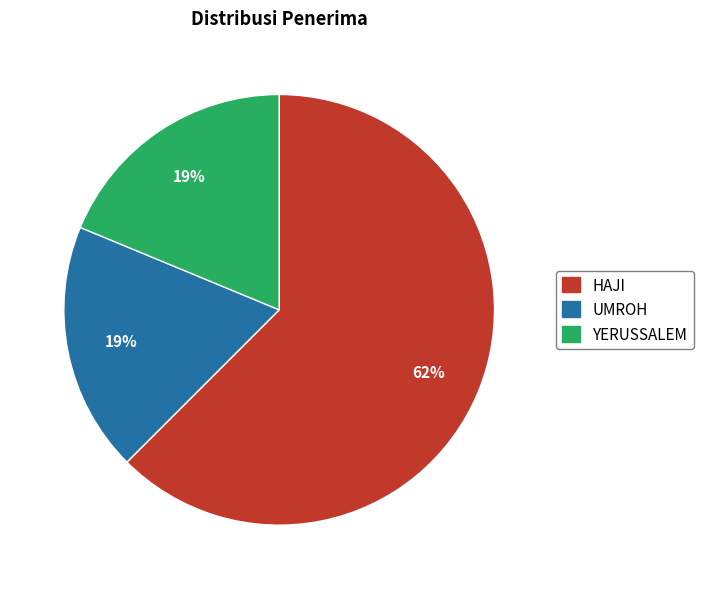

Between YERUSSALEM and HAJI, which is larger?

HAJI